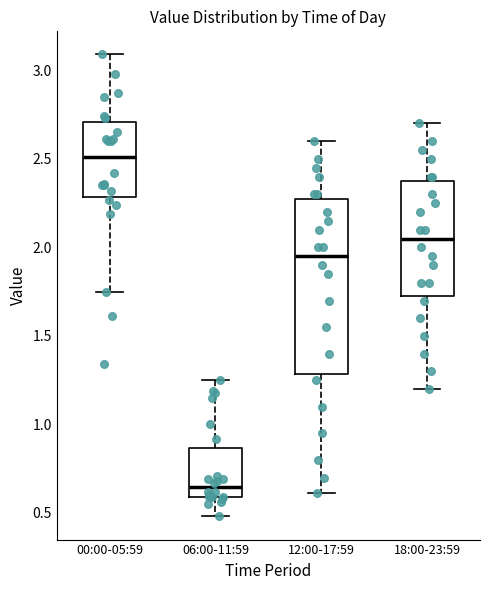

Comparing the boxes themselves (not the whiskers), which one is the tallest?

12:00-17:59